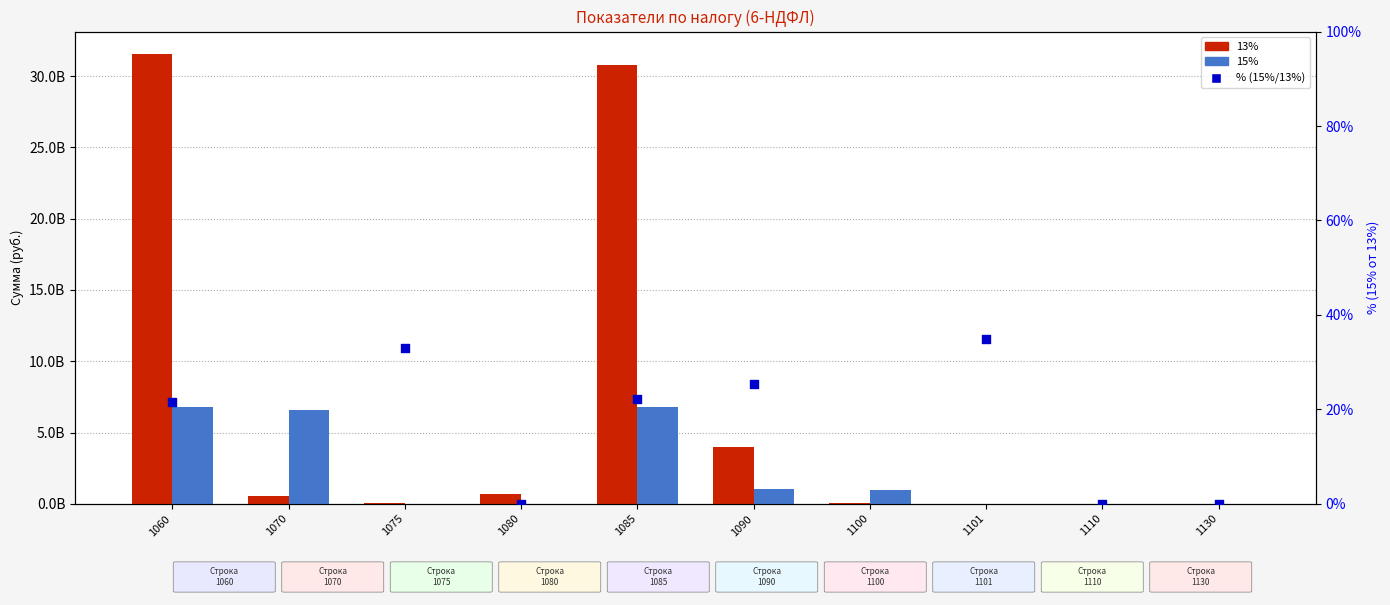

Which series contains the lowest Y value?

13%